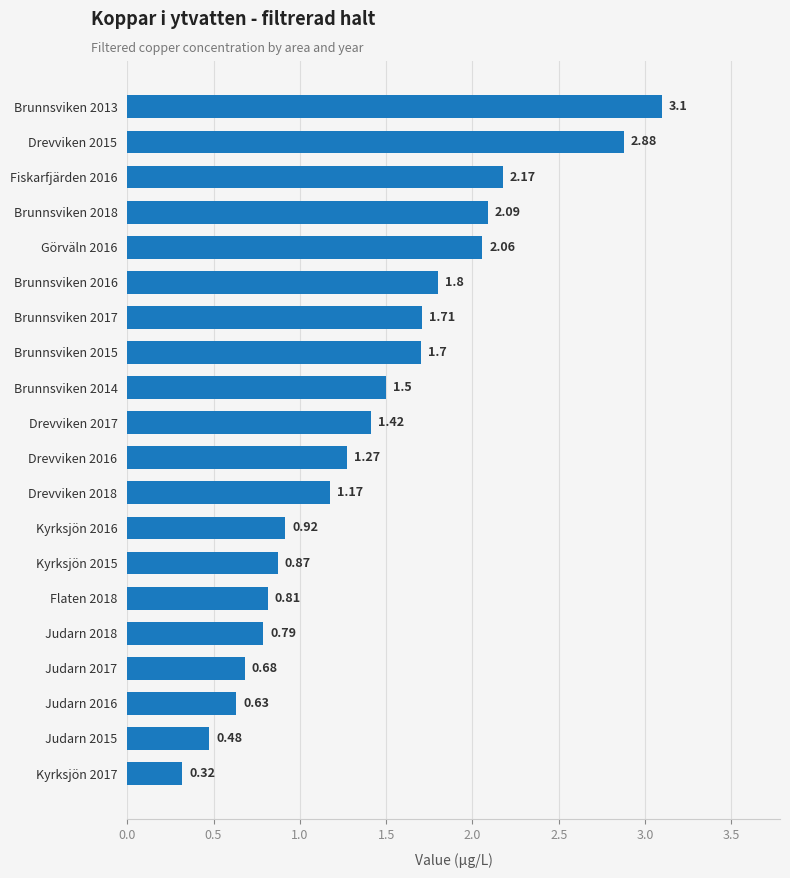

What is the difference between the second highest and second lowest values?

2.4